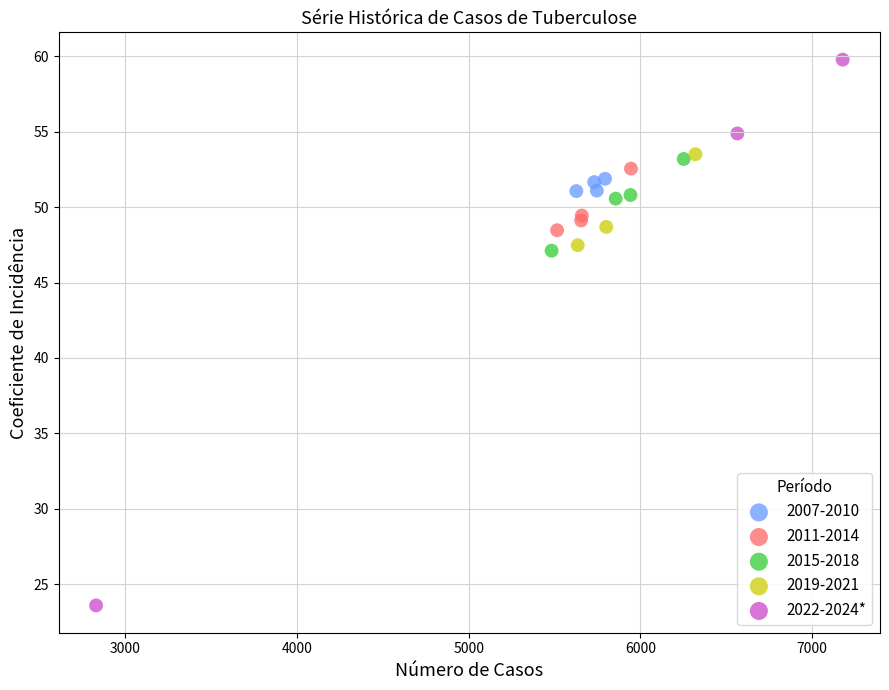

Which series has the widest spread of Y values?

2022-2024*